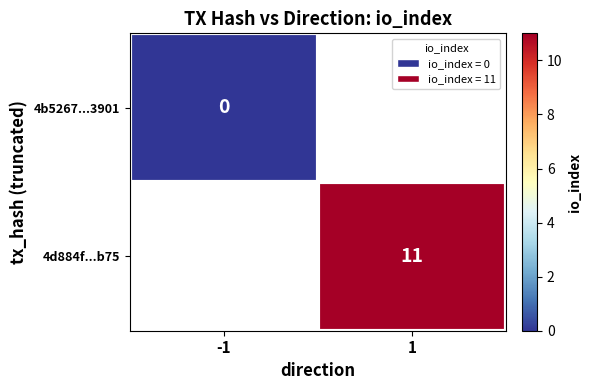

Count the number of data series in this chart.

2